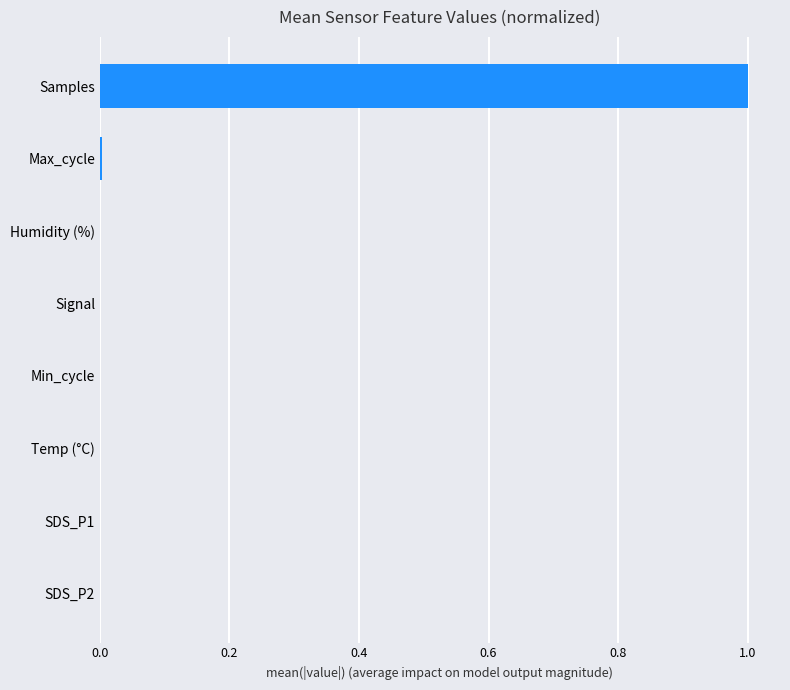

What is the maximum value shown in the chart?

1.0